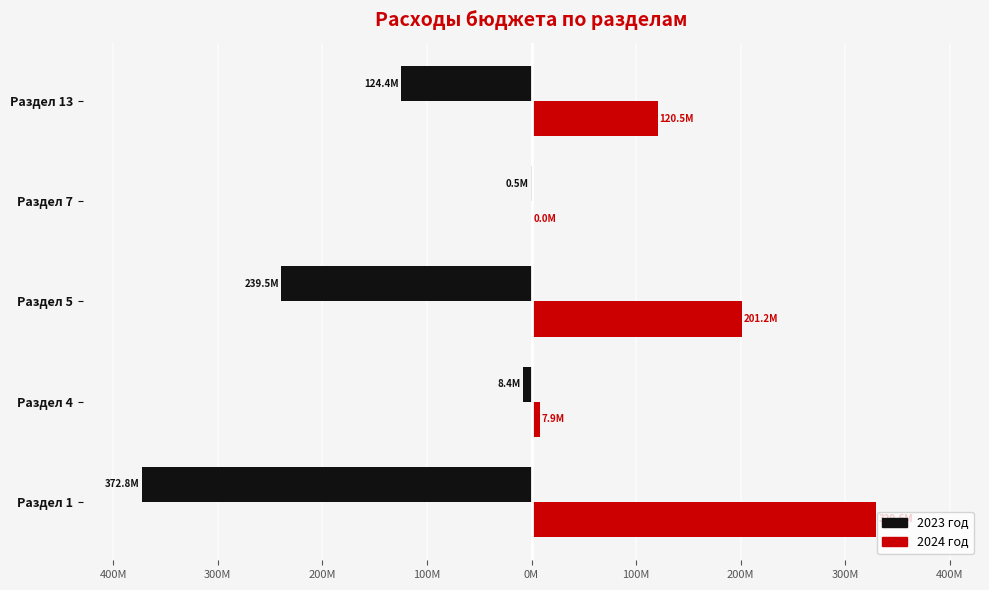

Reading right to left, list all the values displayed in this chart.

2023: -124.4	-0.5	-239.5	-8.4	-372.8
2024: 120.5	0.0	201.2	7.9	329.6